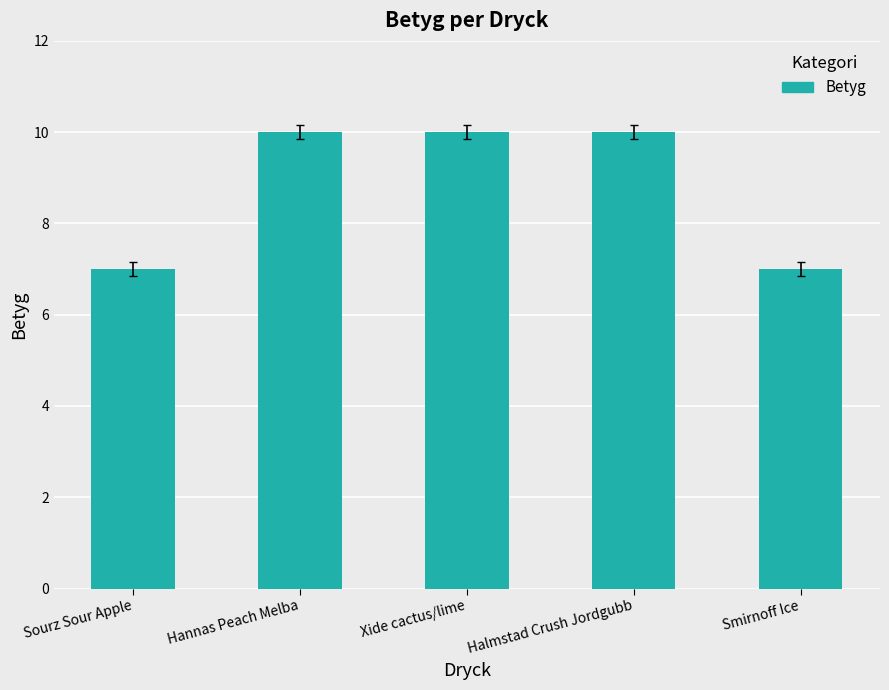

What is the greatest value displayed?

10